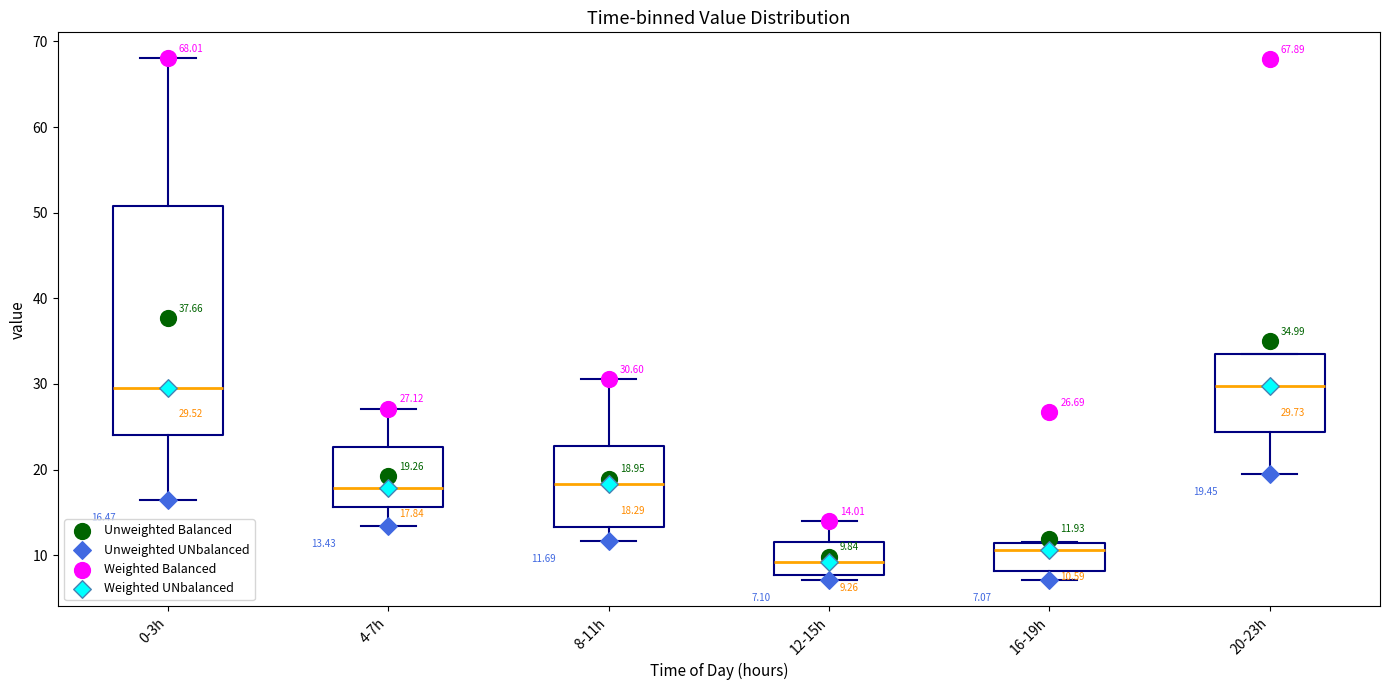

Which box is the tallest, from its lower edge to its upper edge?

0-3h